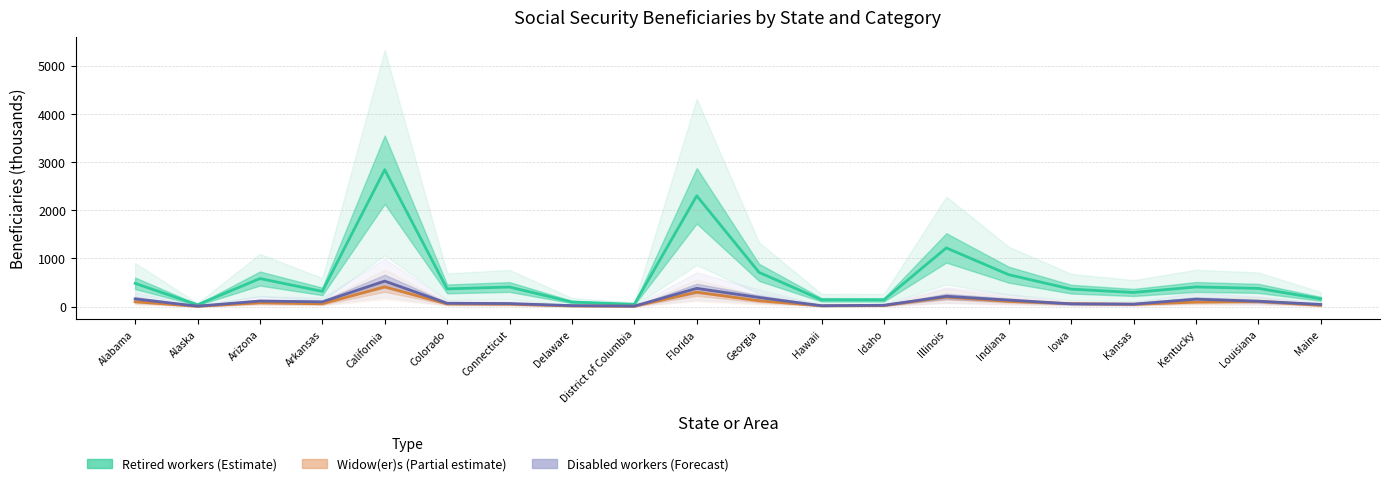

How many distinct data groups are displayed?

3